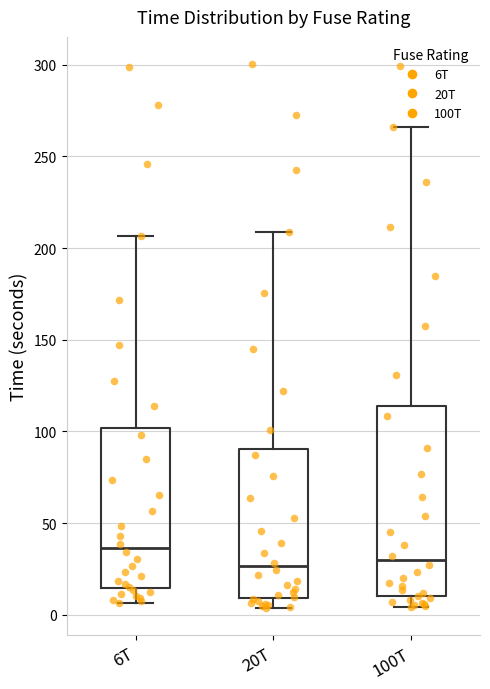

Reading left to right, read every box against the y-axis: the position of its median line, the range the box covers, and the ends of its whiskers. The values are not printed on the chart, so give them approximately, as read against the axis.

6T: median 35, box 15 to 100, whiskers 5 to 205
20T: median 25, box 10 to 90, whiskers 5 to 210
100T: median 30, box 10 to 115, whiskers 5 to 265